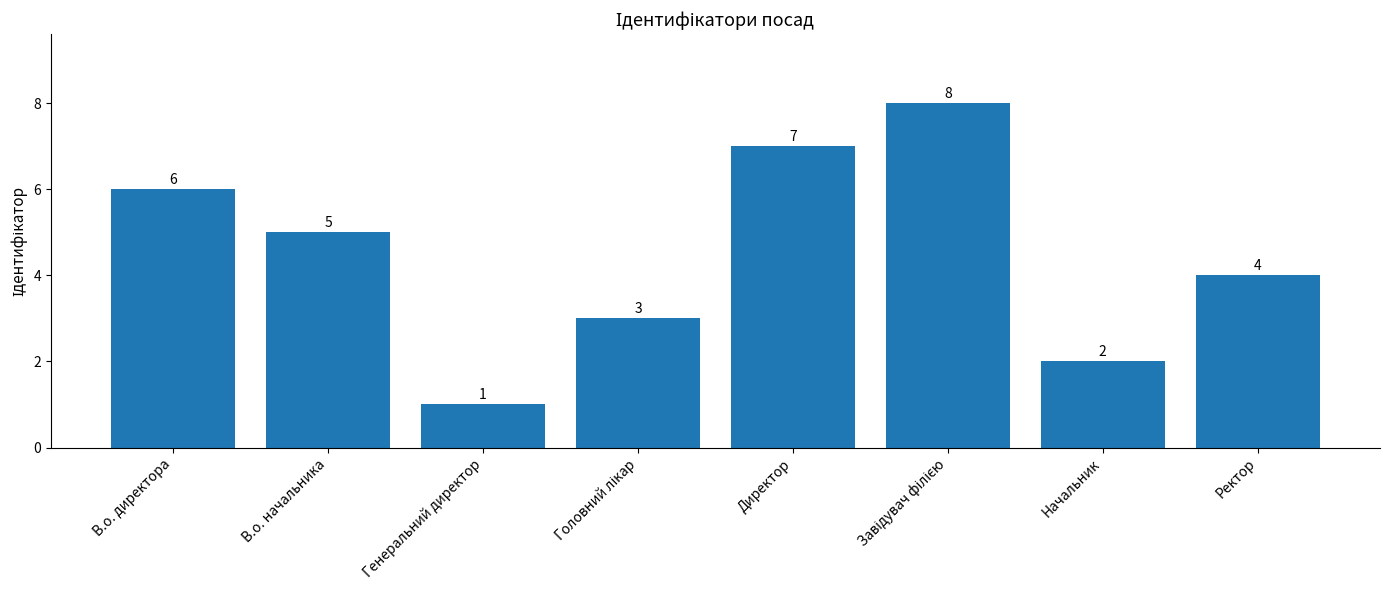

Count the values in the range 3 to 7.

5